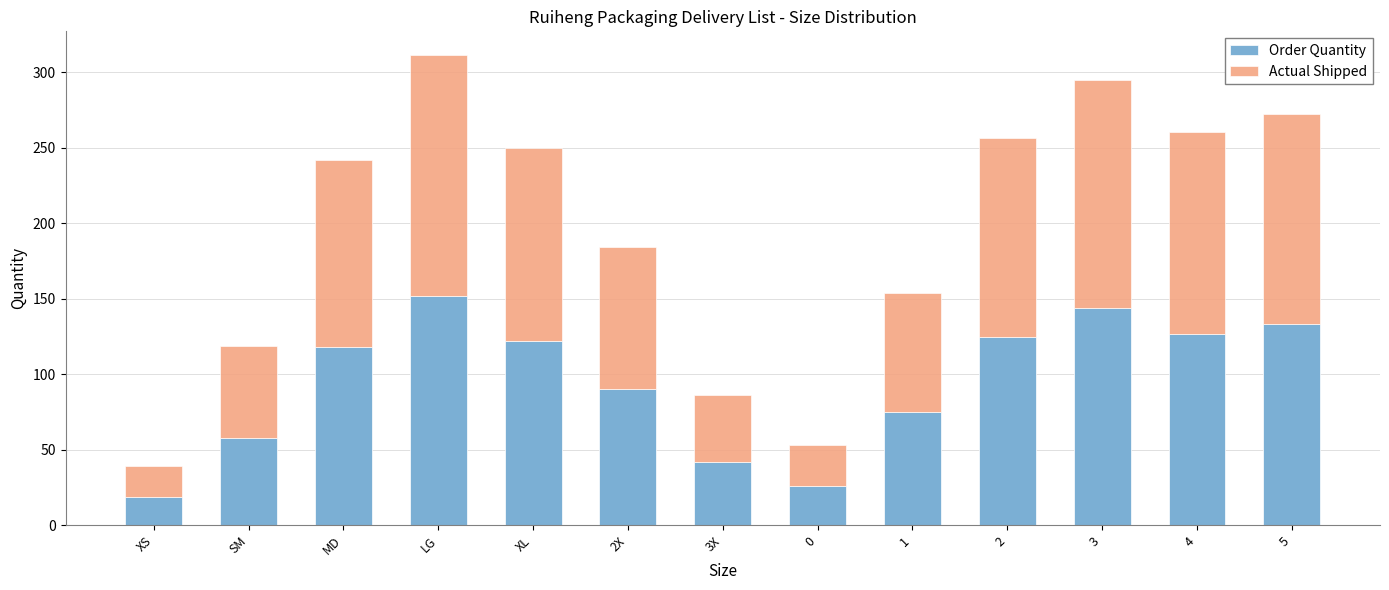

How many bars are there in total?

13